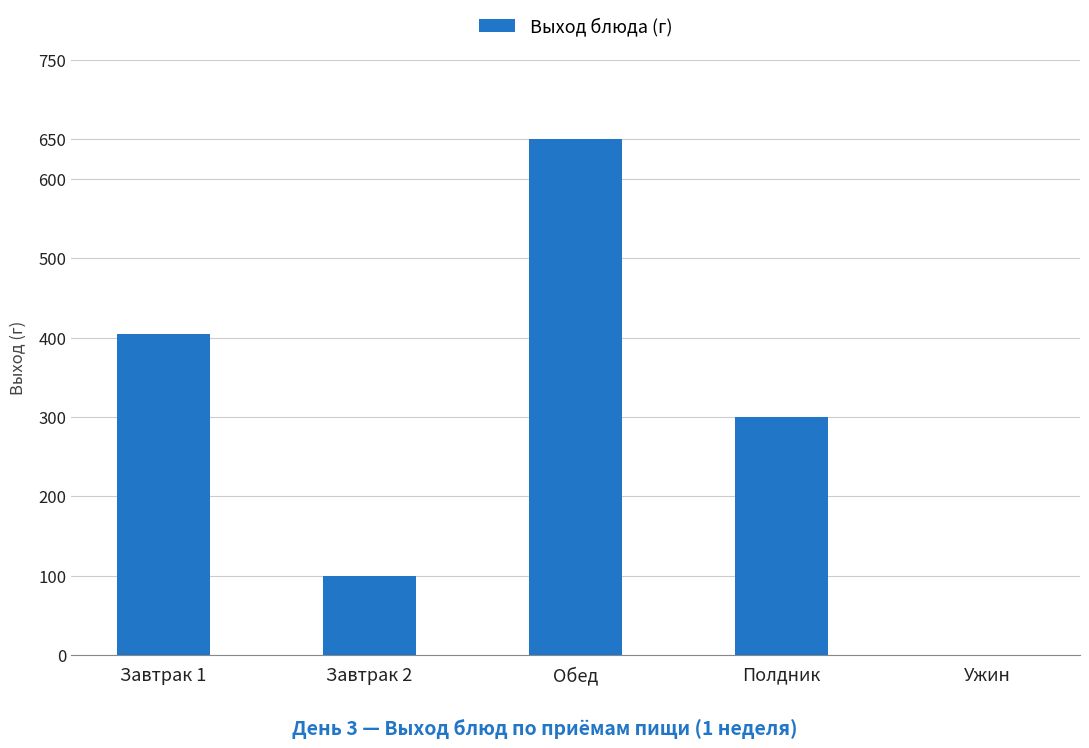

Reading left to right, list all the values displayed in this chart.

Завтрак 1=405	Завтрак 2=100	Обед=650	Полдник=300	Ужин=0